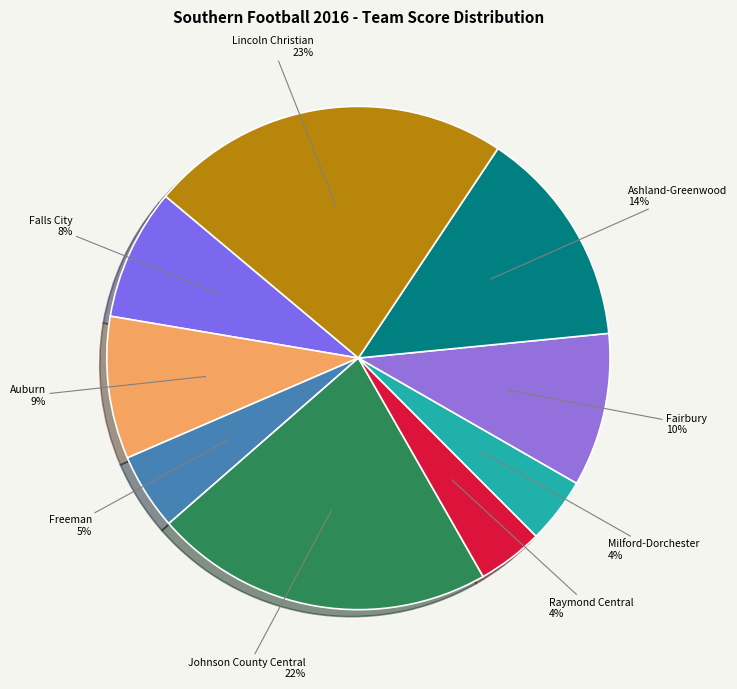

To the nearest percent, what portion does Johnson County Central represent?

22%